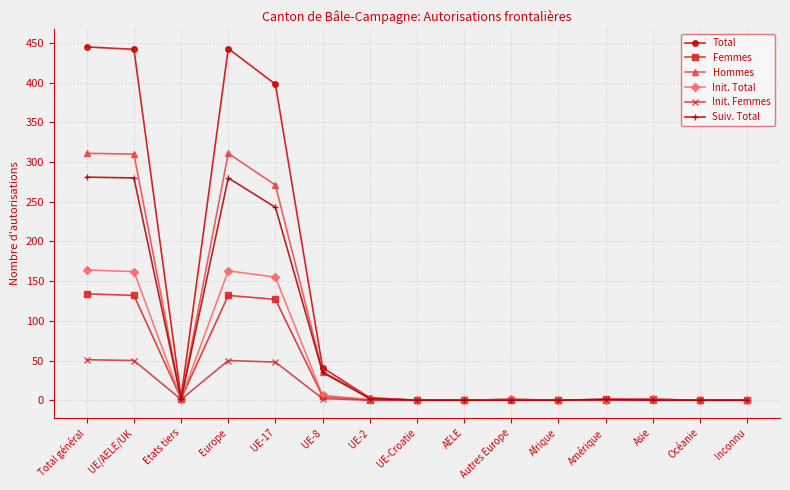

What is the sum of the Init. Femmes values at Etats tiers and Océanie?

1